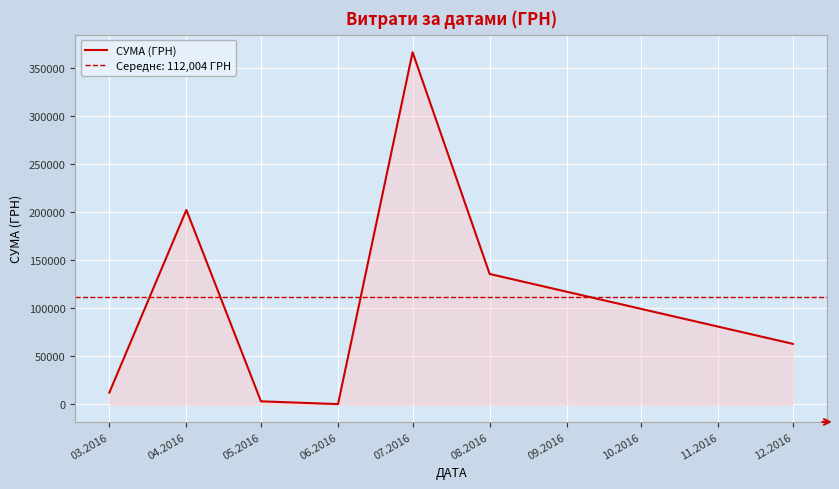

How many points are higher than both their immediate neighbors (excluding endpoints)?

2